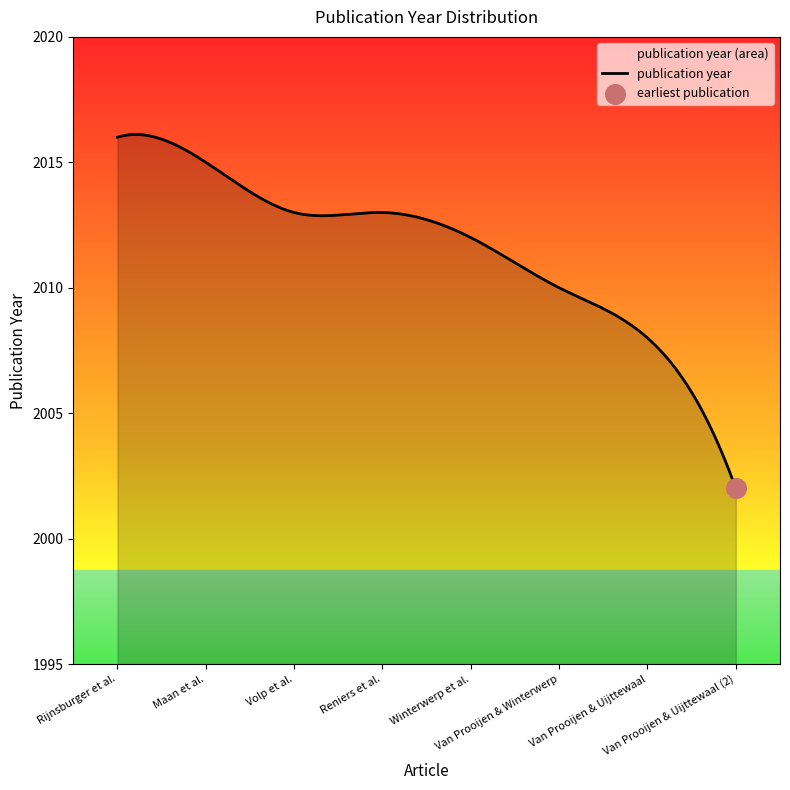

Between Maan et al. and Rijnsburger et al., which is larger?

Rijnsburger et al.